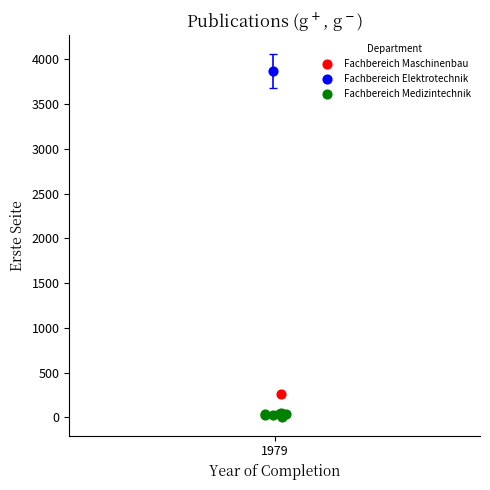

What are all the series names shown in the legend?

Fachbereich Maschinenbau, Fachbereich Elektrotechnik, Fachbereich Medizintechnik